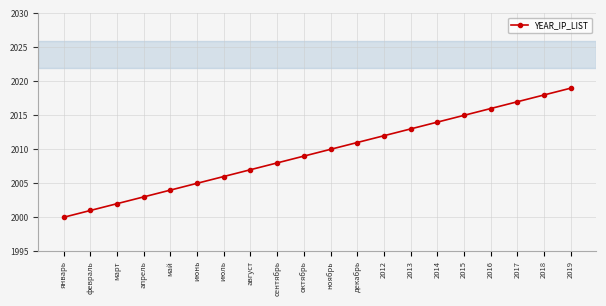

At which category does the chart reach its peak across all series?

2019